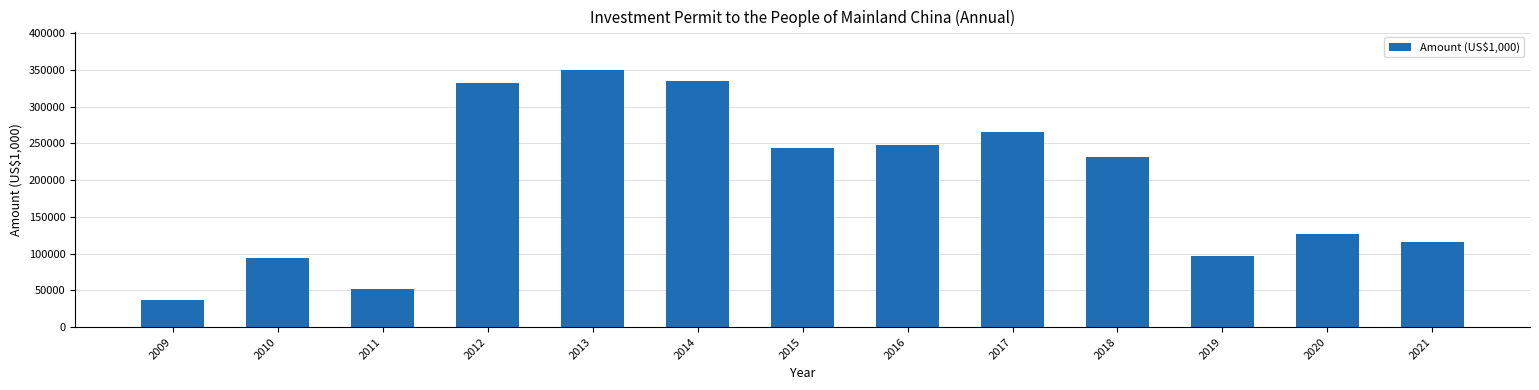

At which category does the chart reach its minimum across all series?

2009